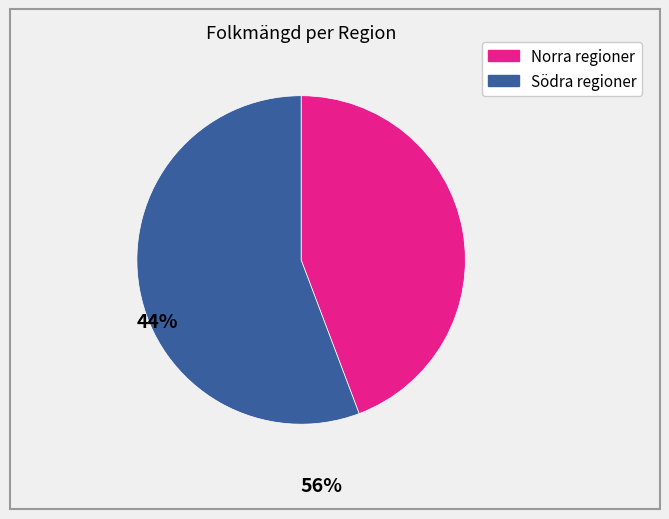

Is there a majority slice in this chart?

Yes